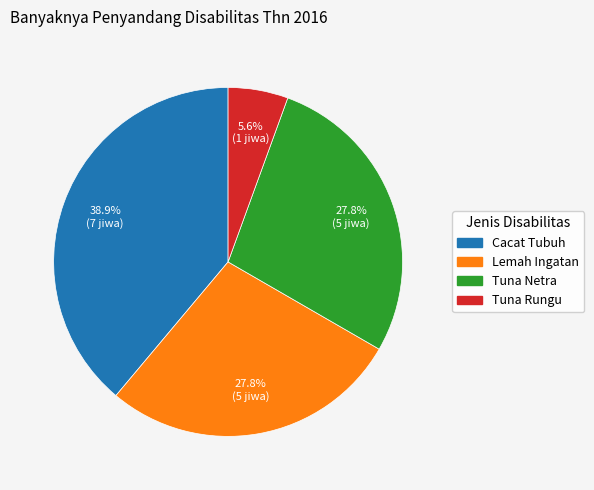

What percentage is NOT represented by Tuna Netra?

72.2%